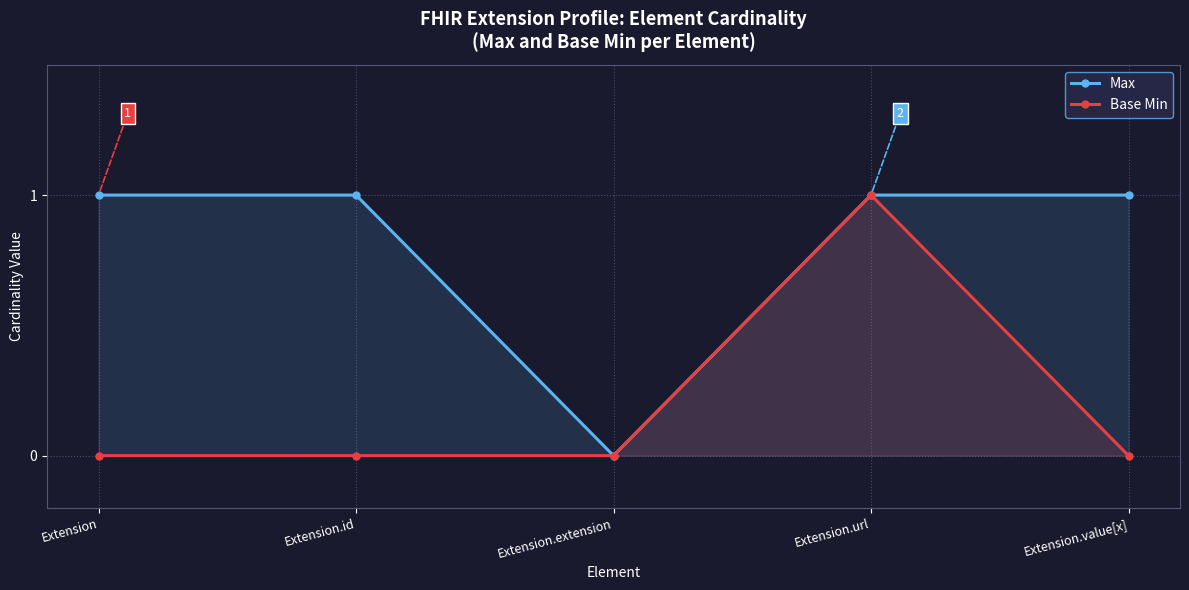

Which series changed the most between Extension.extension and Extension.value[x]?

Max